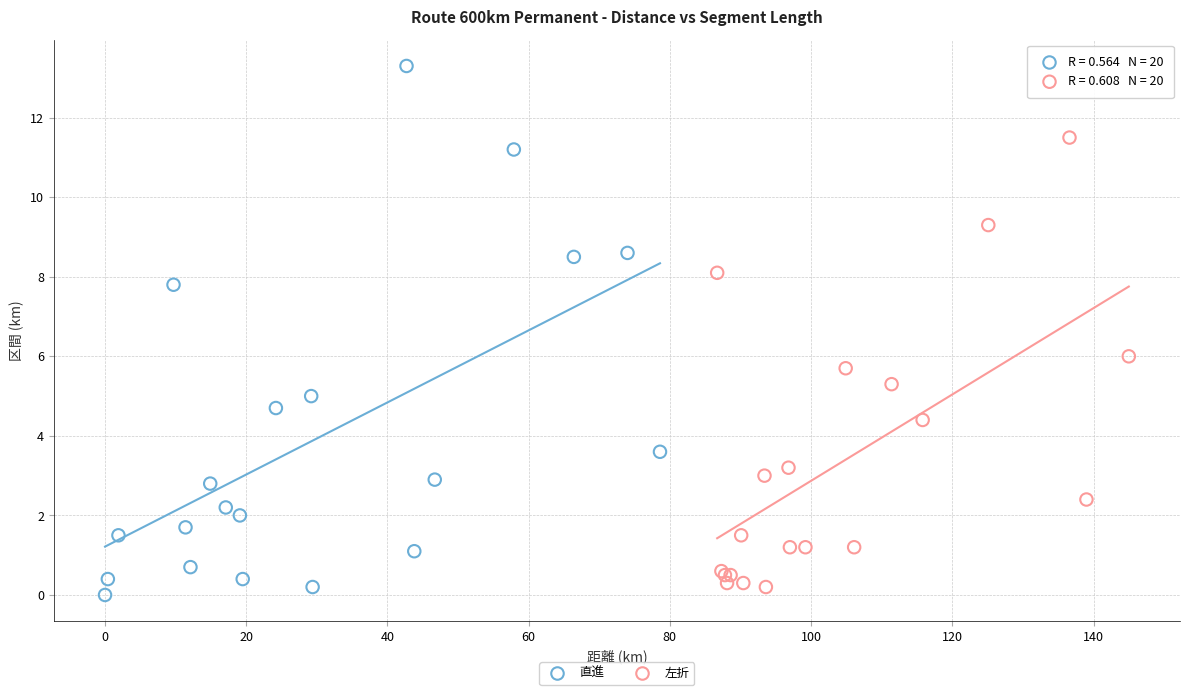

Which series has the largest Y range (max minus min)?

直進